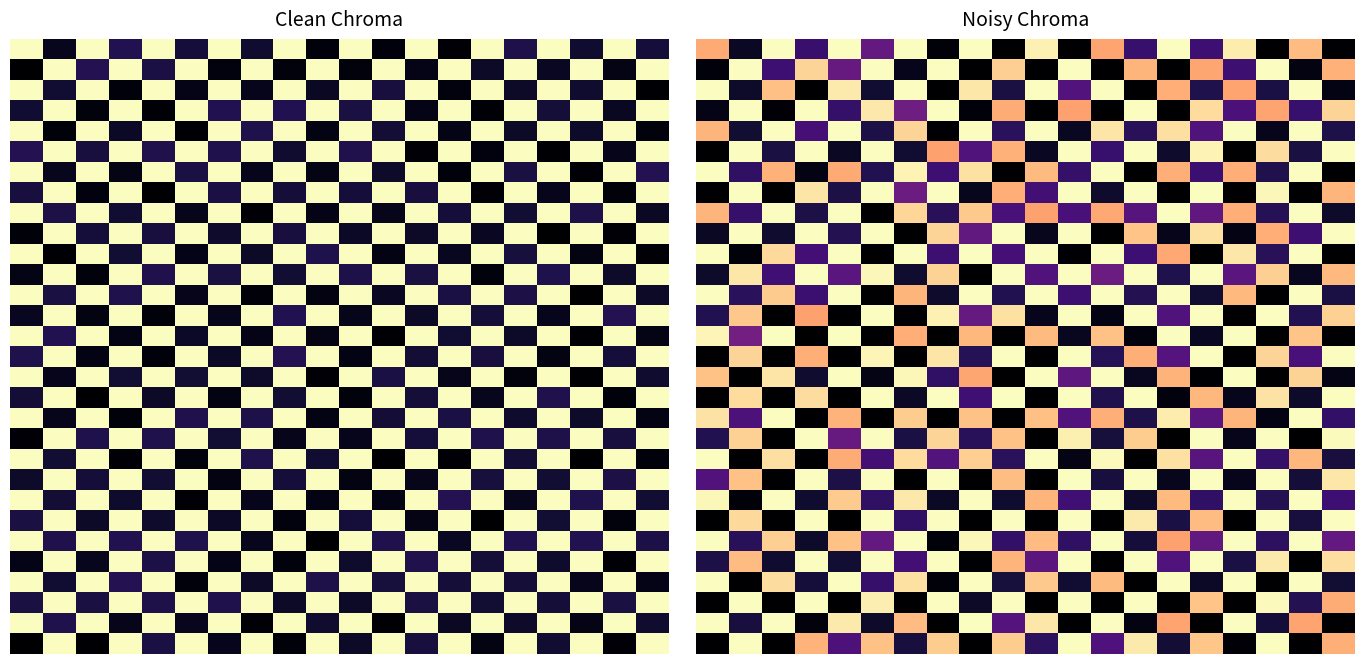

What is the average value of the 5 series?

0.5